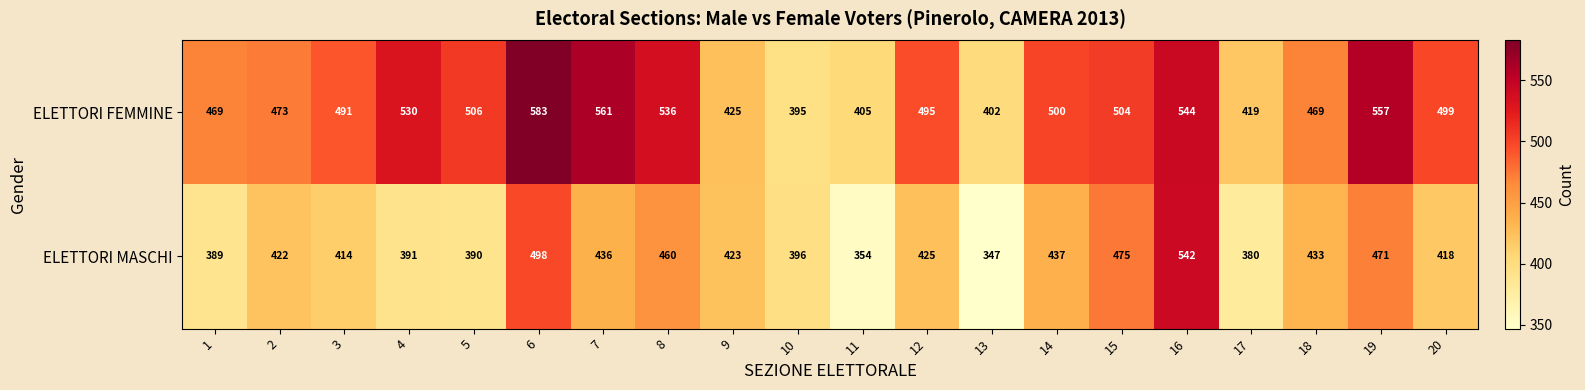

Rank the series by their maximum value, from highest to lowest.

ELETTORI FEMMINE, ELETTORI MASCHI